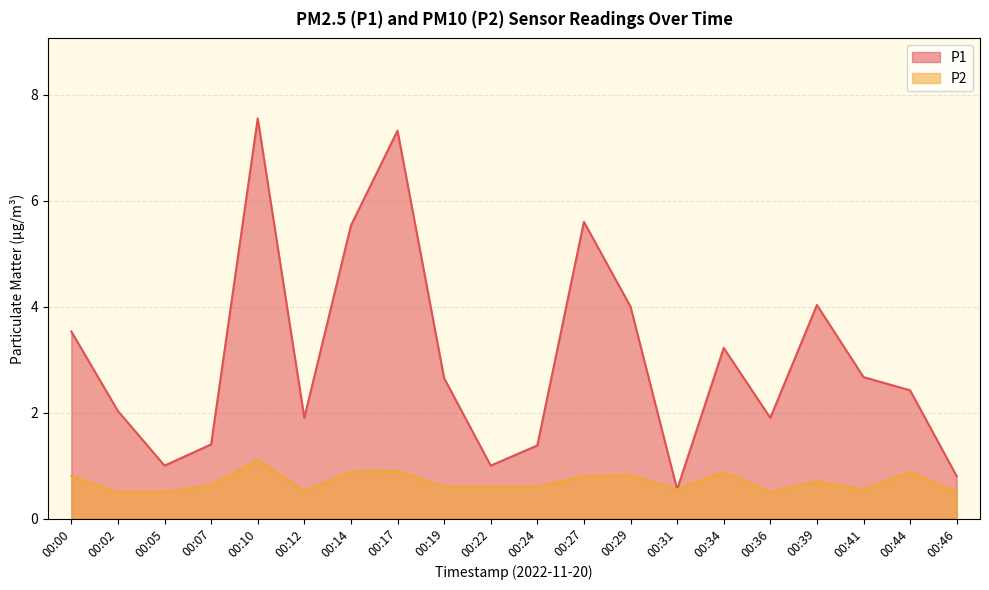

True or false: P2 and P1 intersect in this chart.

False